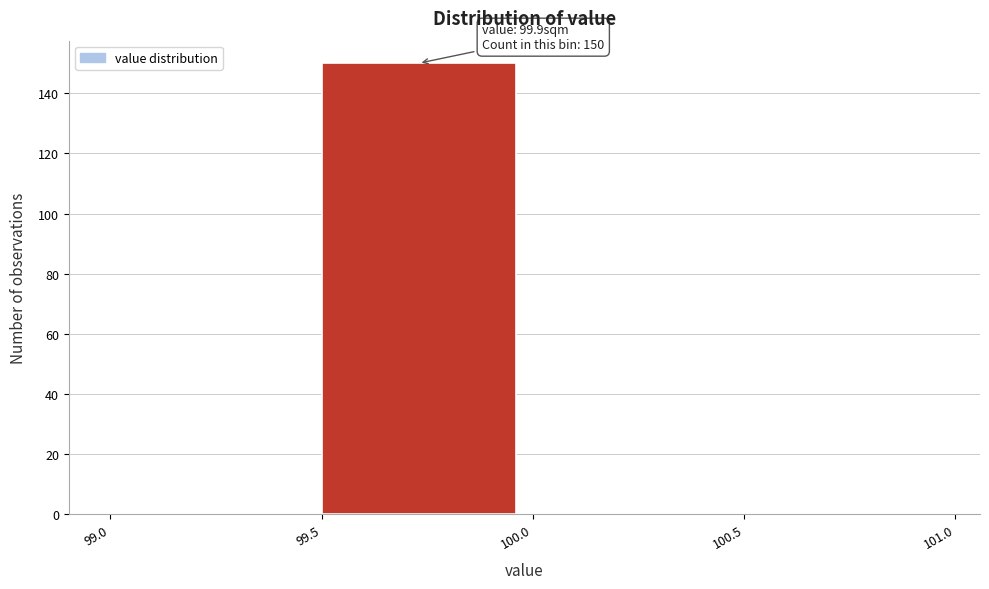

Over which range of the x-axis is the bar tallest?

99.5 to 100.0